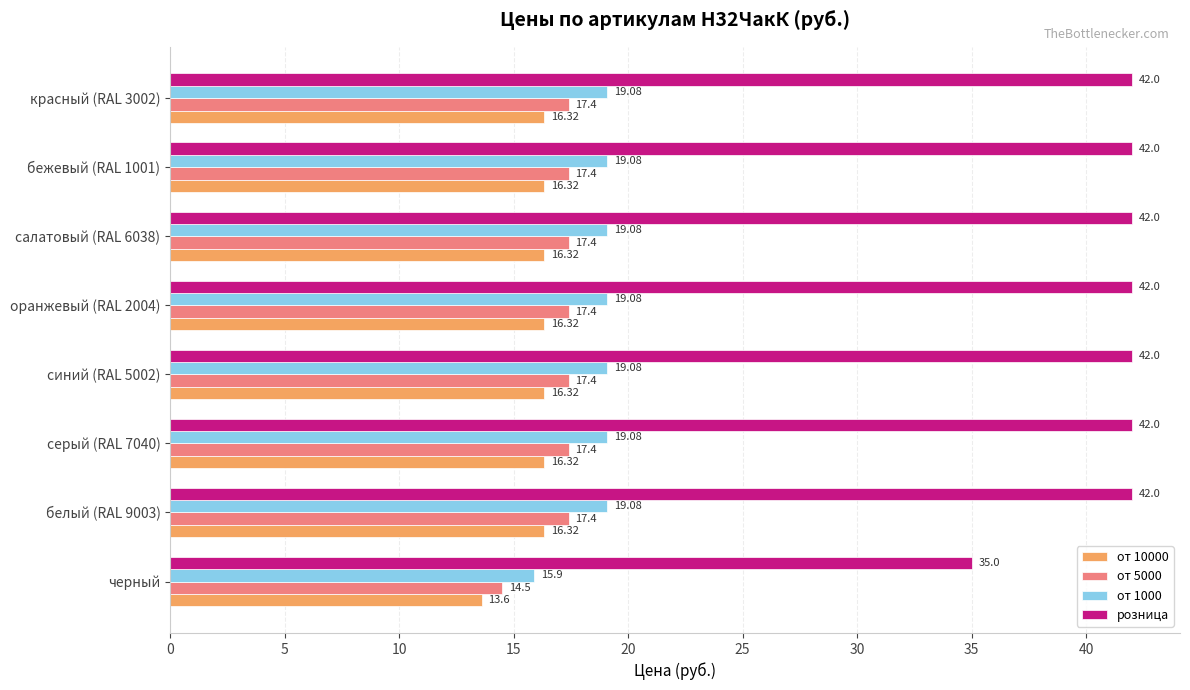

Which category has the lowest value across all series?

черный